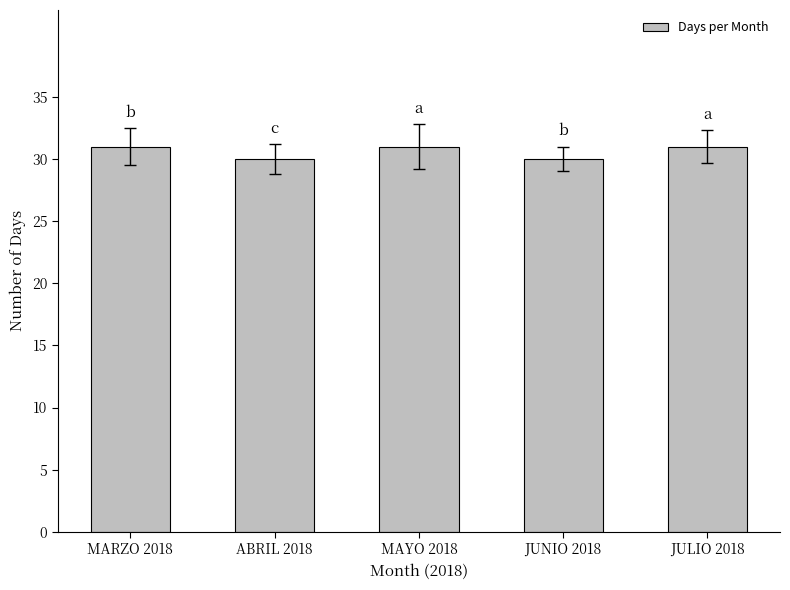

What is the label of the 3rd bar from the right?

MAYO 2018